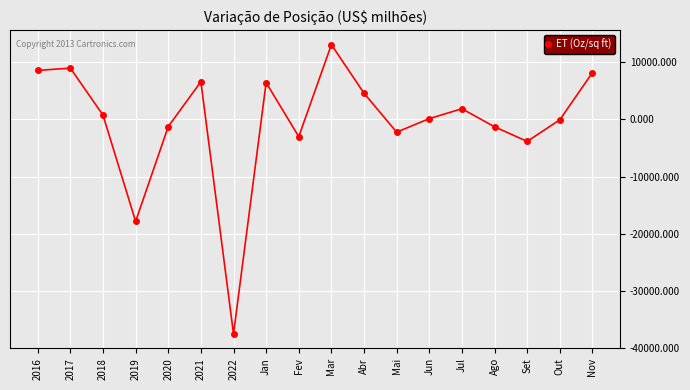

Is this an area chart (filled region under the line)?

No